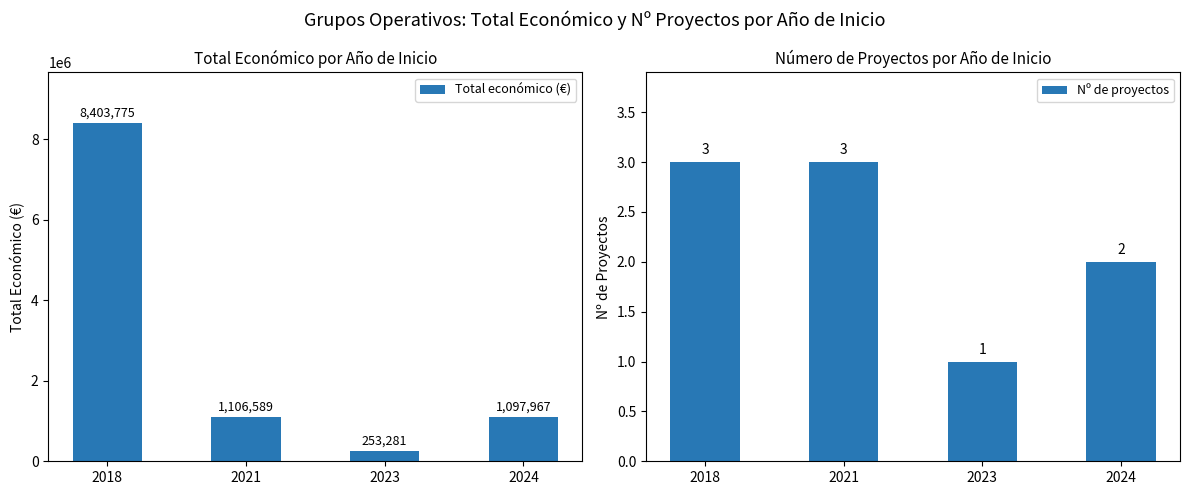

What is the value of the Total económico (€) bar at the 2nd from the left?

1106589